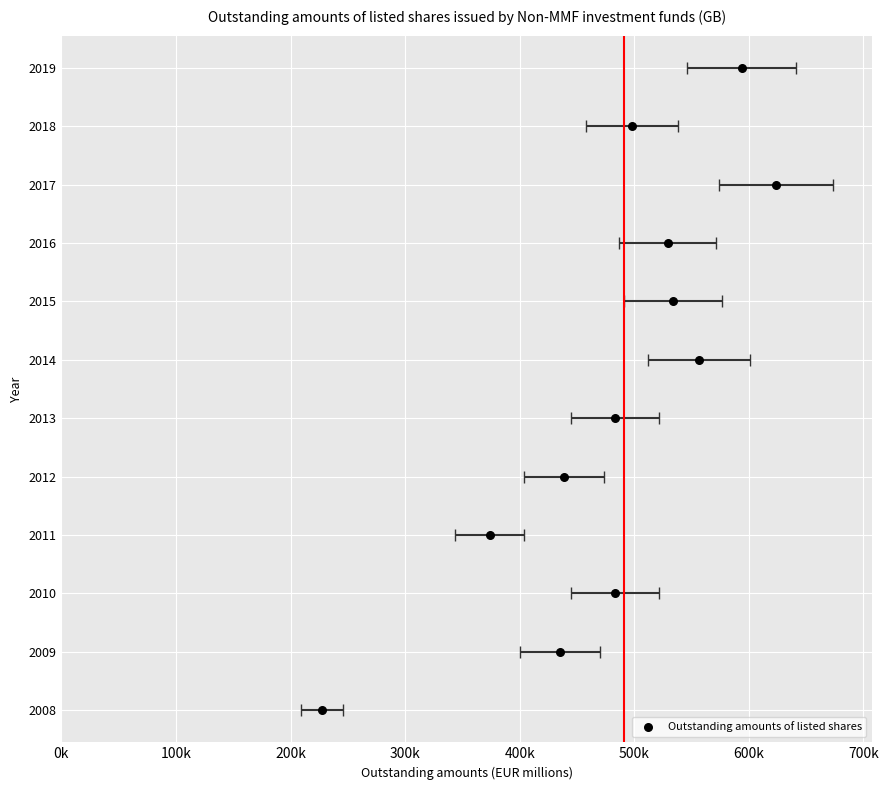

Which has a higher value, 500k or 100k?

500k